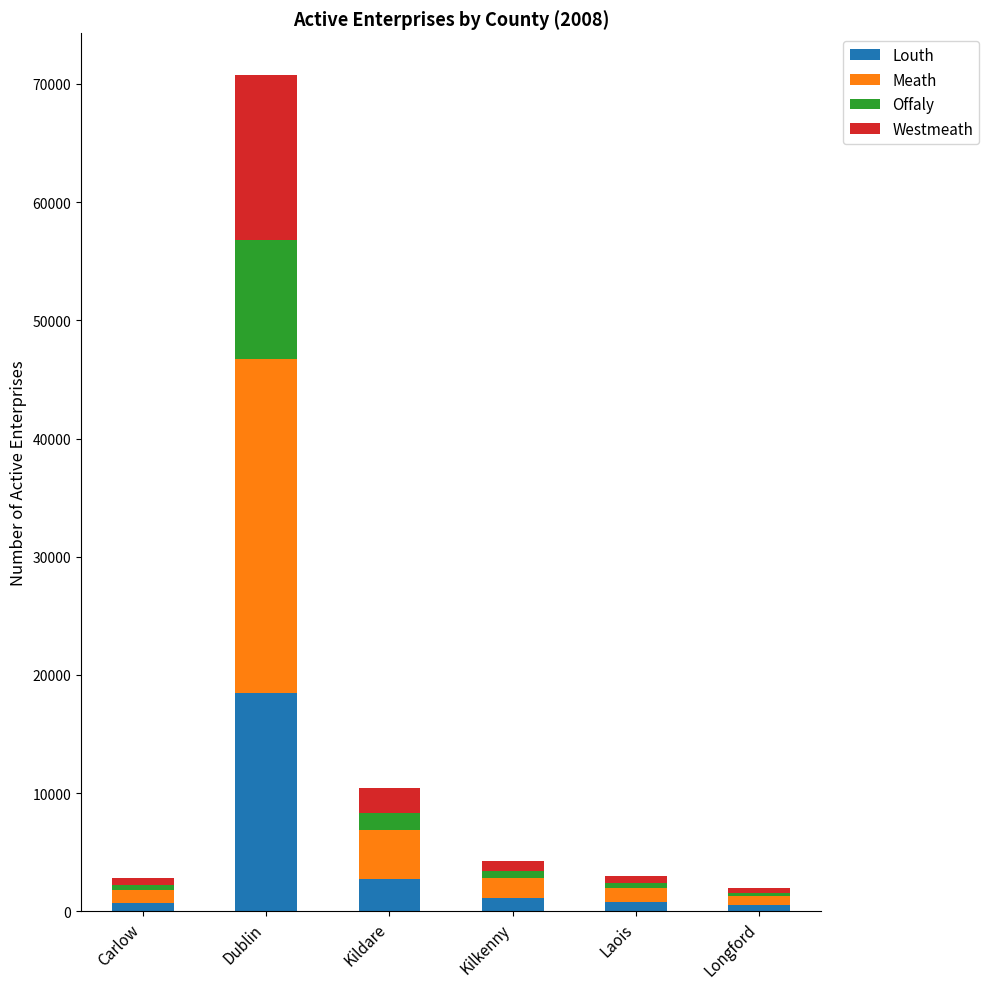

At which category is the sum across all series the highest?

Dublin